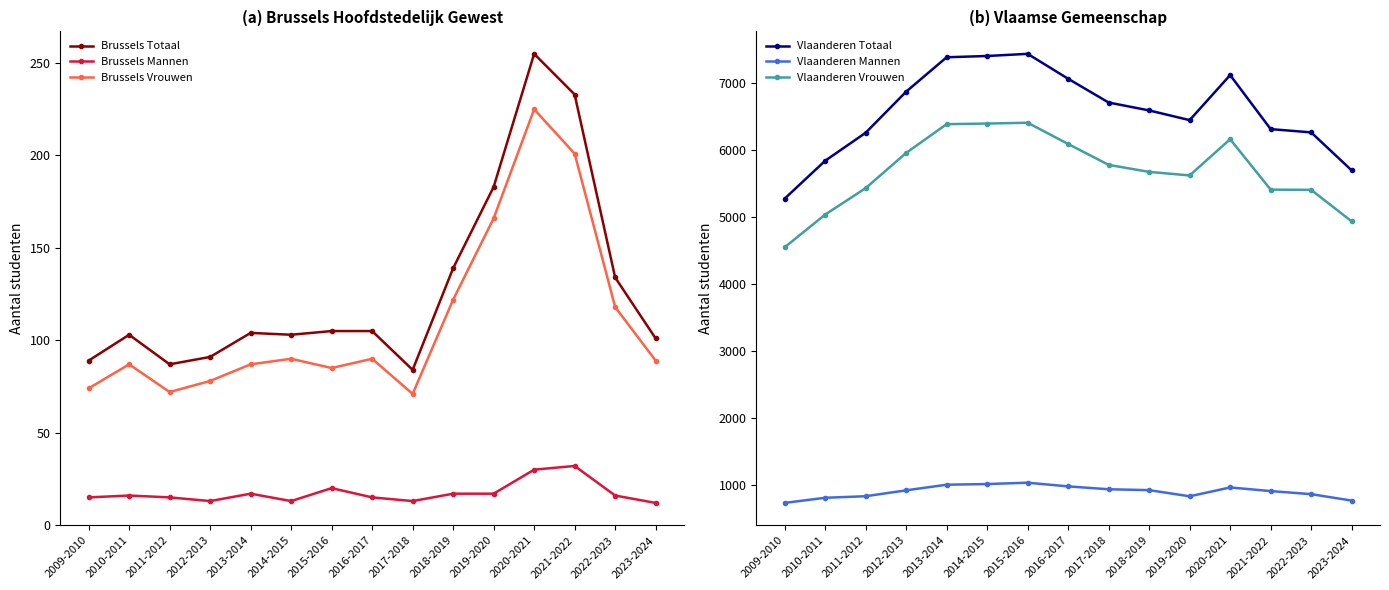

What is the label of the 5th point from the left?

2013-2014